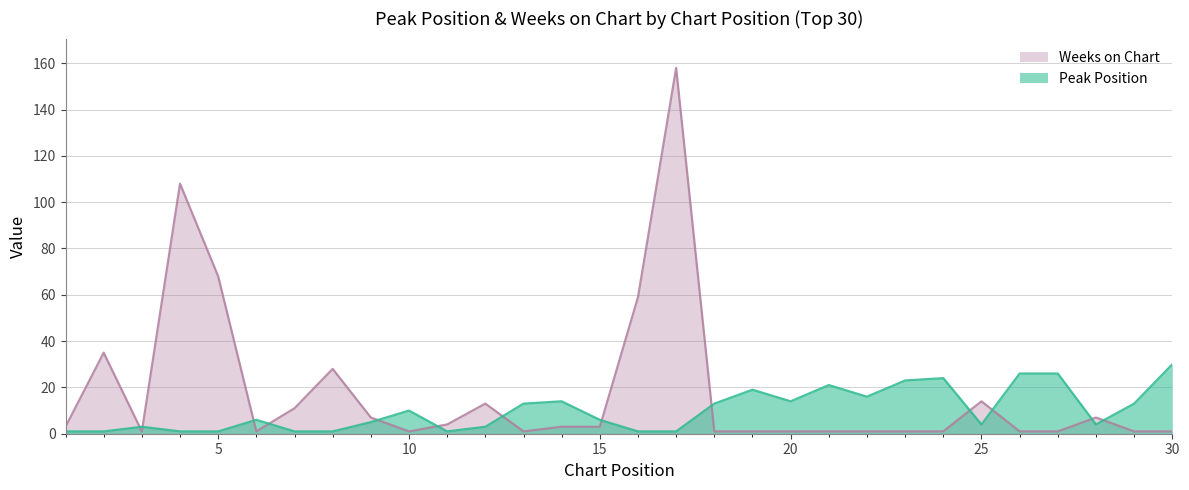

What is the total value across all series at 29?

14